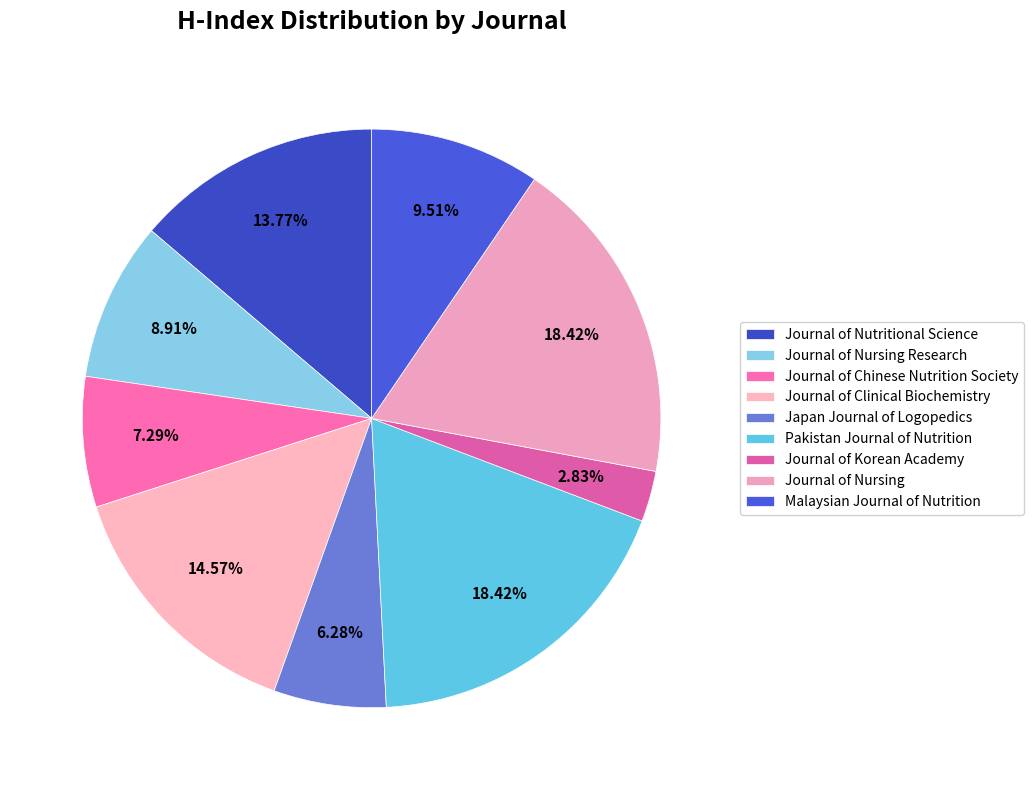

To the nearest percent, what portion does Journal of Nursing Research represent?

9%